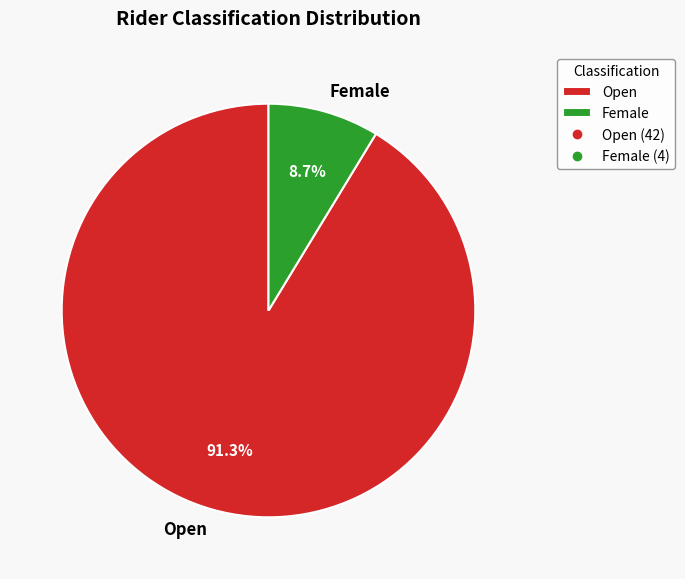

What is the majority slice?

Open